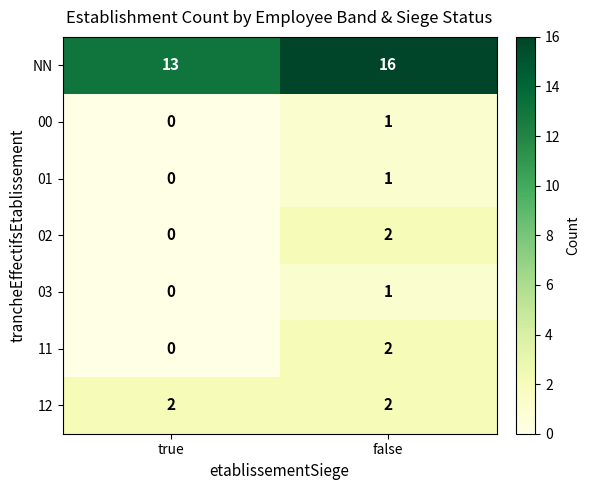

List the labels in order of NN value, smallest first.

true, false